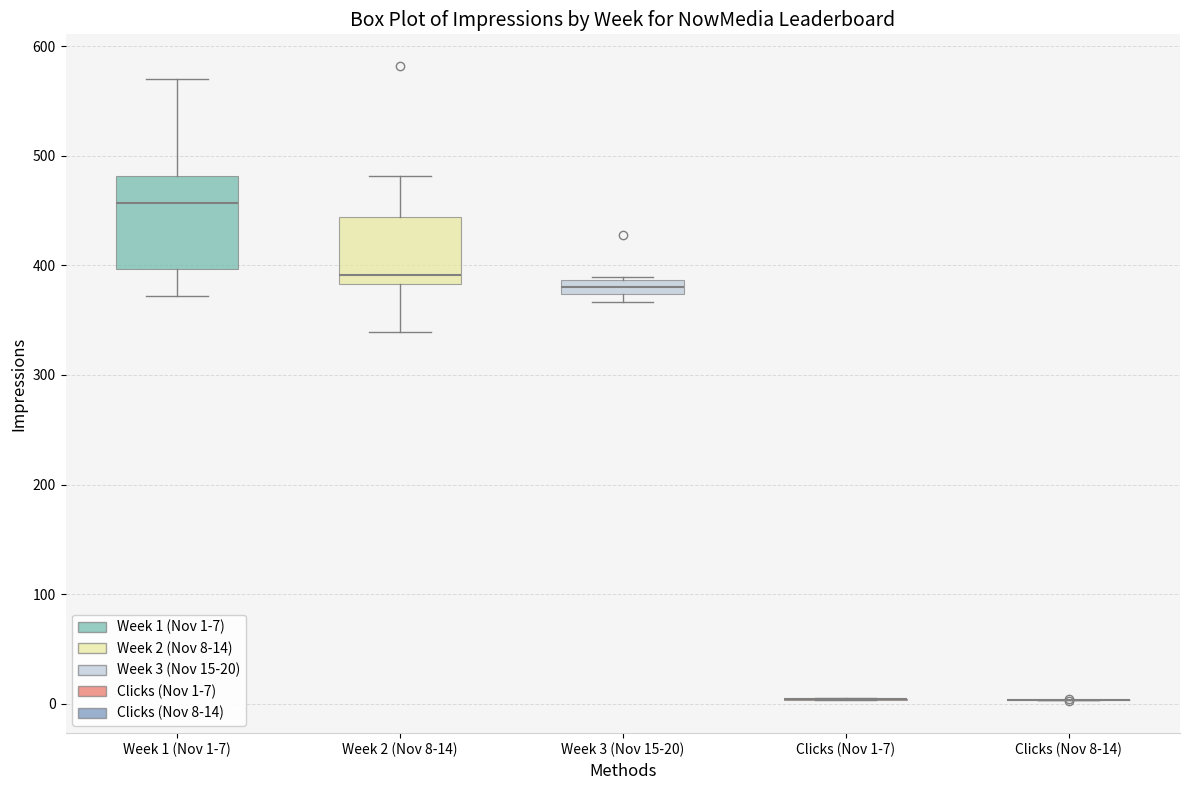

Where is the lower edge of the box for Week 3 (Nov 15-20) on the y-axis? The values are not printed on the chart, so give them approximately, as read against the axis.

370